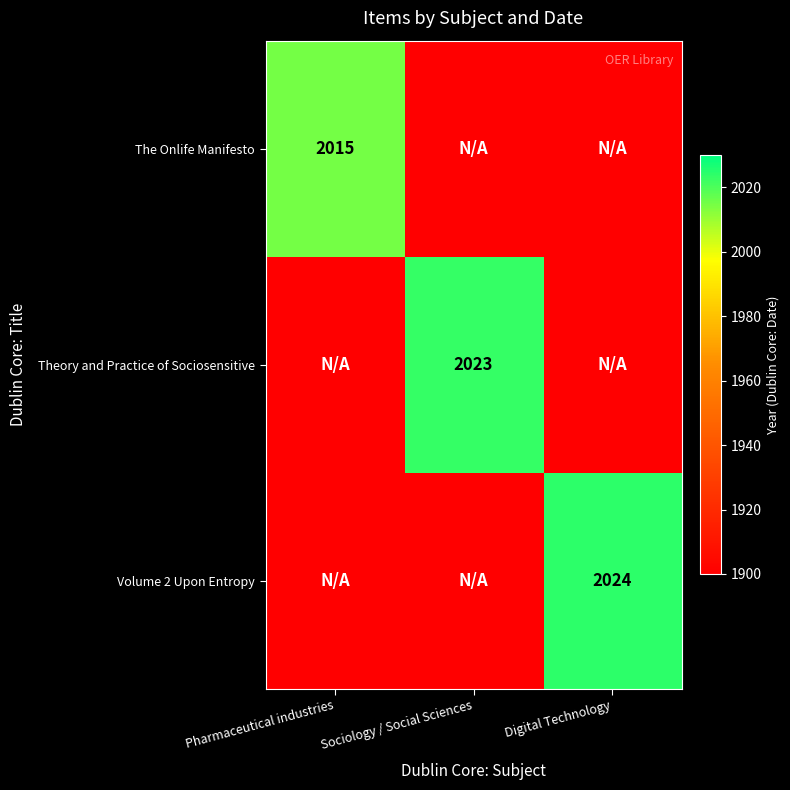

Which label corresponds to the smallest value in the chart?

Sociology / Social Sciences